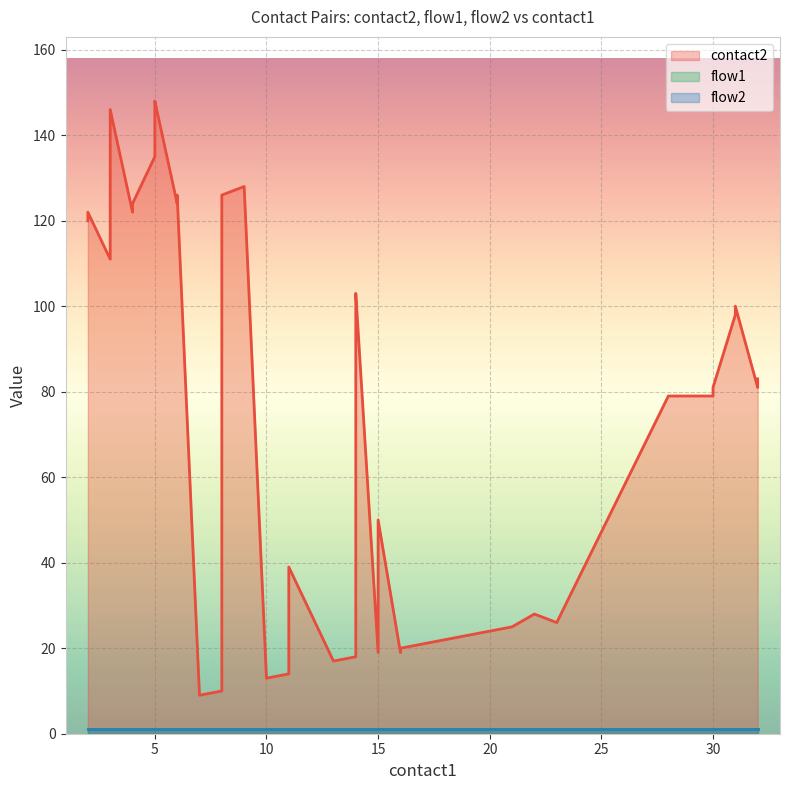

Which category has the lowest value across all series?

2